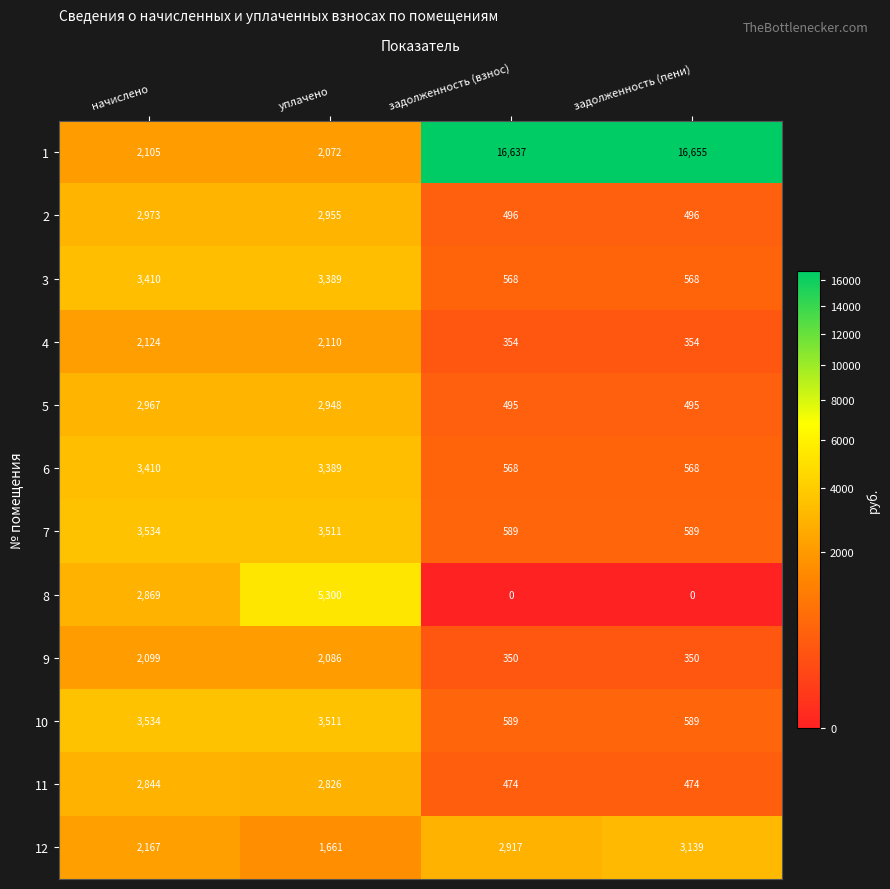

At which label is 7 closest to 2061?

уплачено